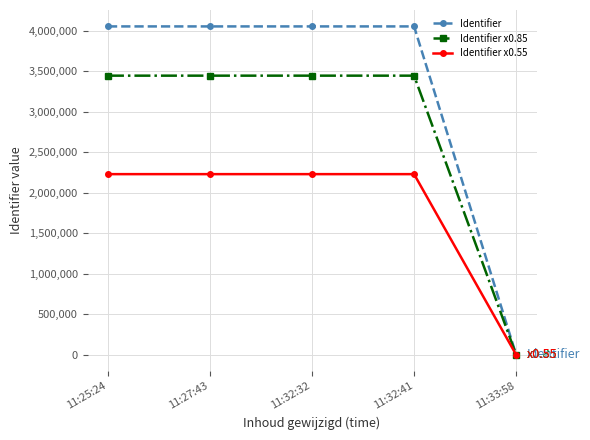

What is the label of the 5th point from the left?

11:33:58